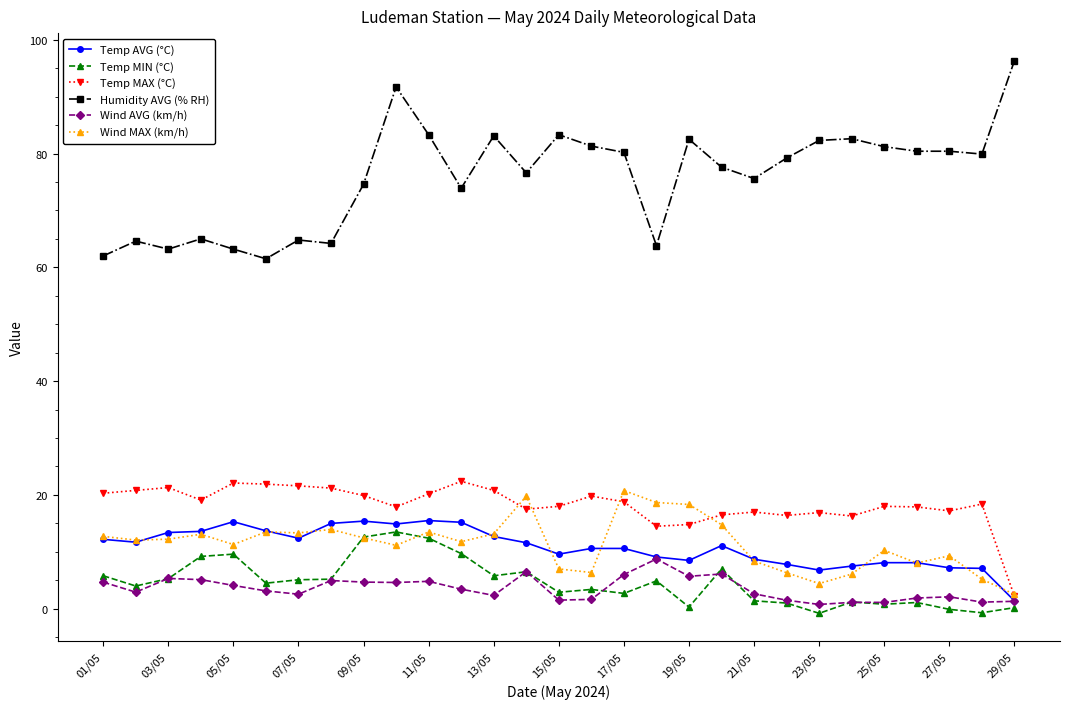

True or false: Temp MAX (°C) and Humidity AVG (% RH) intersect in this chart.

False